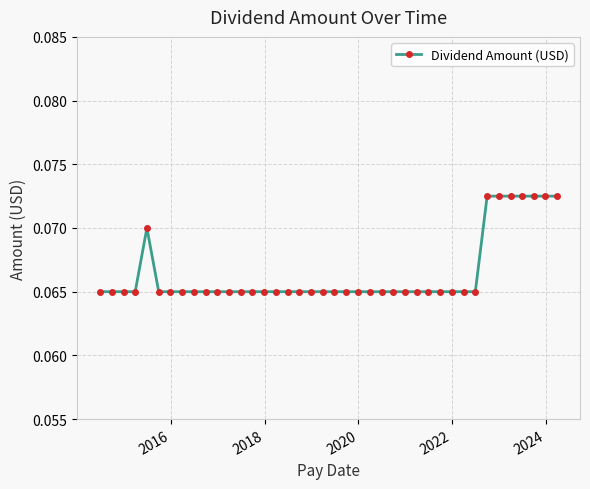

Count the values in the range 0 to 1.

40